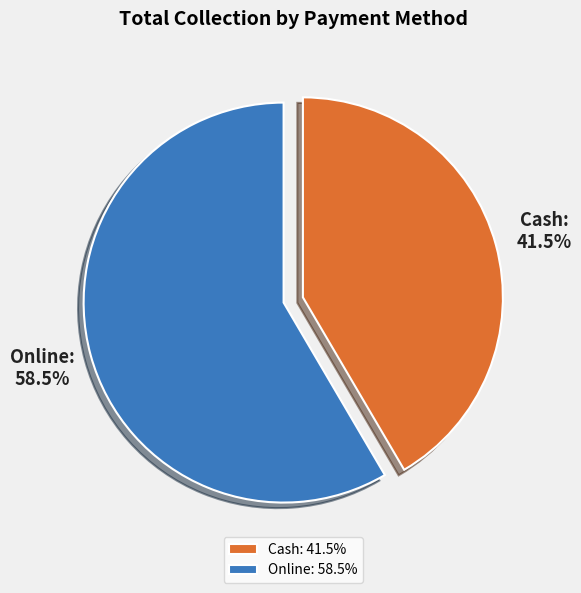

To the nearest percent, what is the difference between the Cash and Online slice percentages?

17%